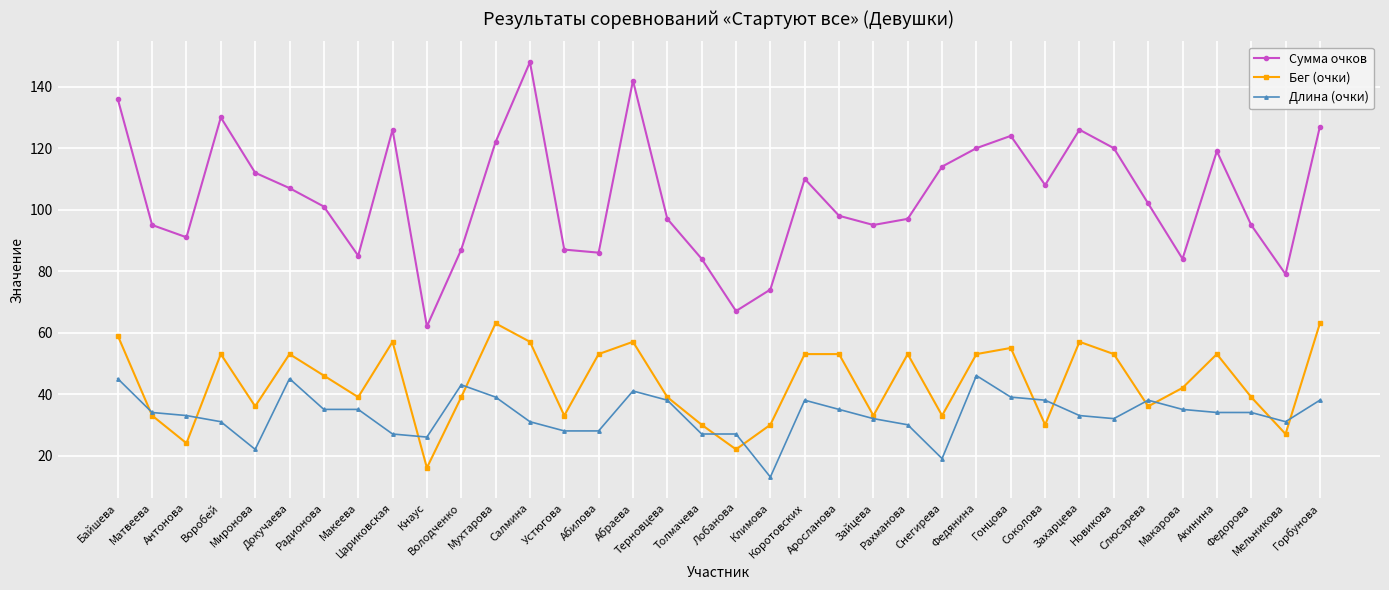

In Сумма очков, how many points are higher than both neighbors (excluding endpoints)?

8